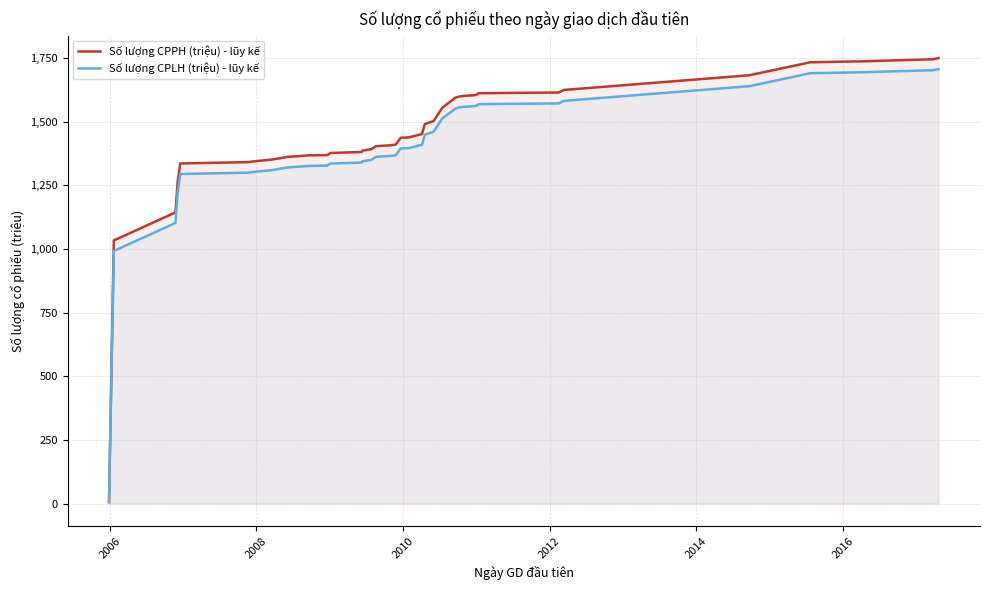

What is the maximum value shown in the chart?

1749.5